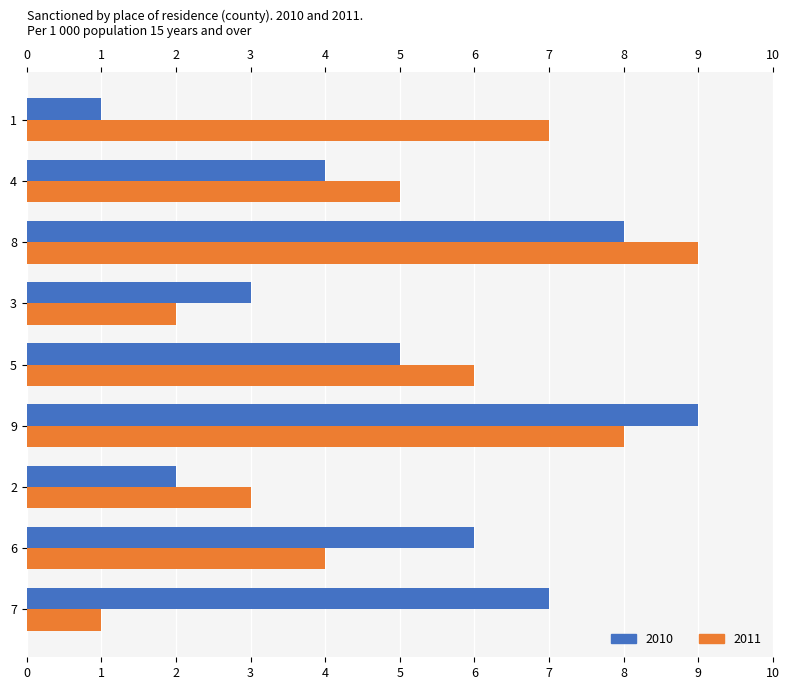

Rank the series at 7 from highest to lowest value.

2010, 2011